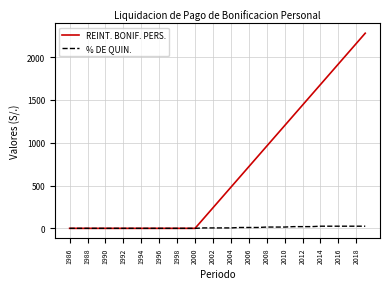

Rank the series by their average value, from lowest to highest.

% DE QUIN., REINT. BONIF. PERS.